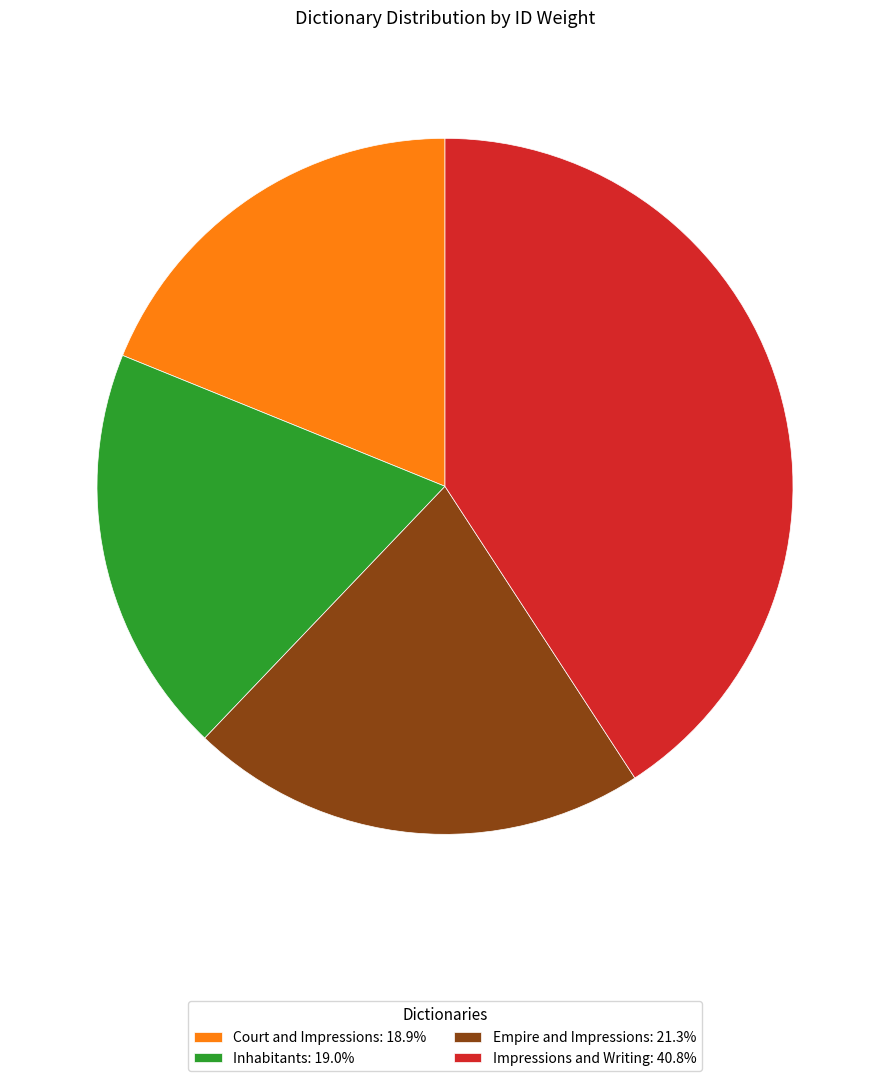

Is the sum of Empire and Impressions: 21.3% and Court and Impressions: 18.9% greater than half?

No